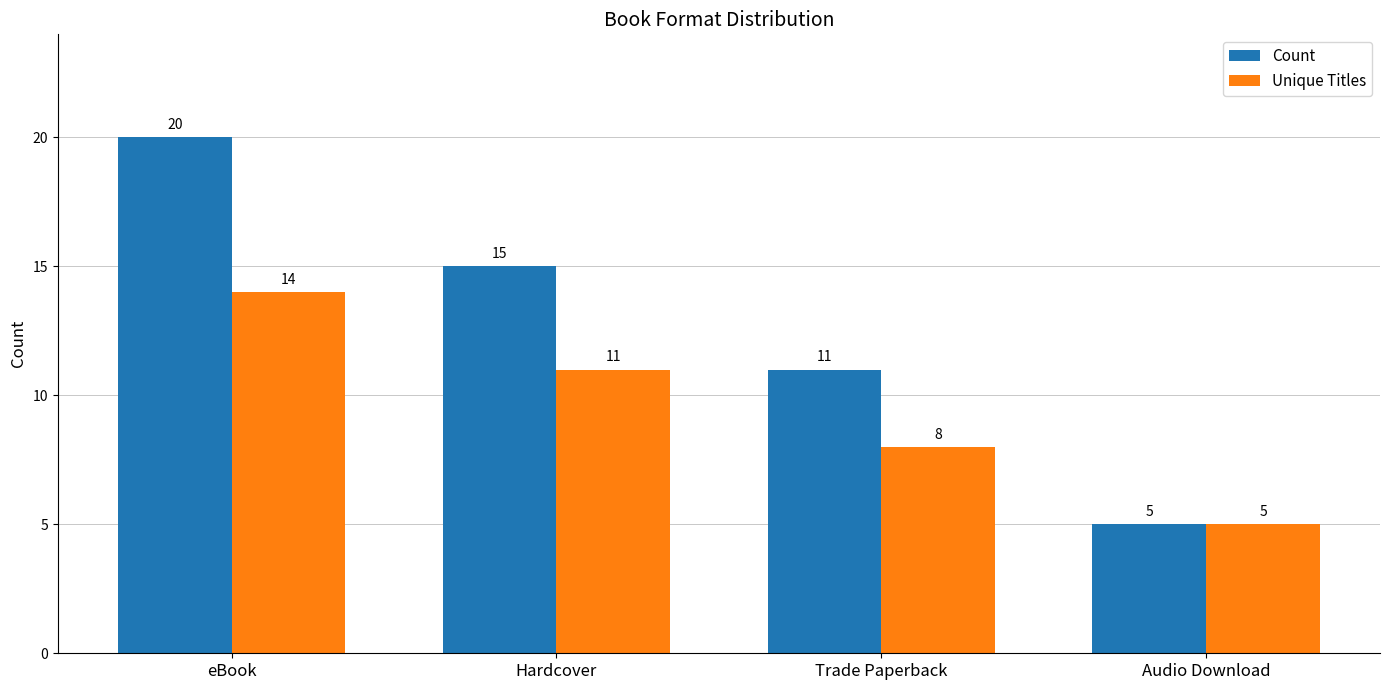

Which category has the lowest value across all series?

Audio Download